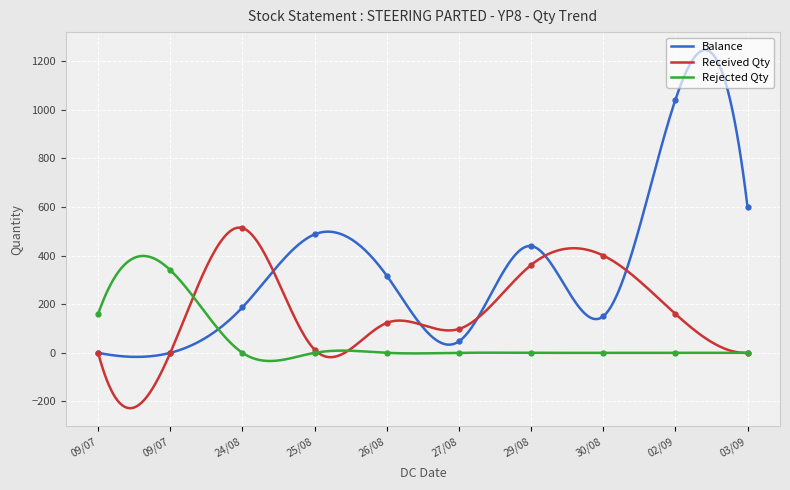

What is the difference between the maximum and minimum values in the Rejected Qty series?

431.9